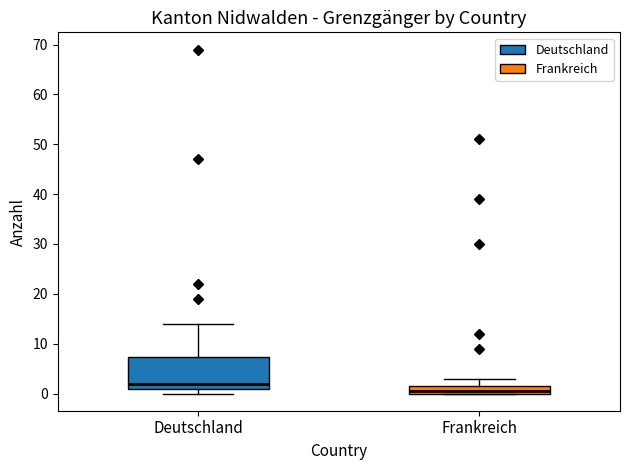

Reading left to right, read every box against the y-axis: the position of its median line, the range the box covers, and the ends of its whiskers. The values are not printed on the chart, so give them approximately, as read against the axis.

Deutschland: median 2, box 1 to 7, whiskers 0 to 14
Frankreich: median 1, box 0 to 2, whiskers 0 to 3